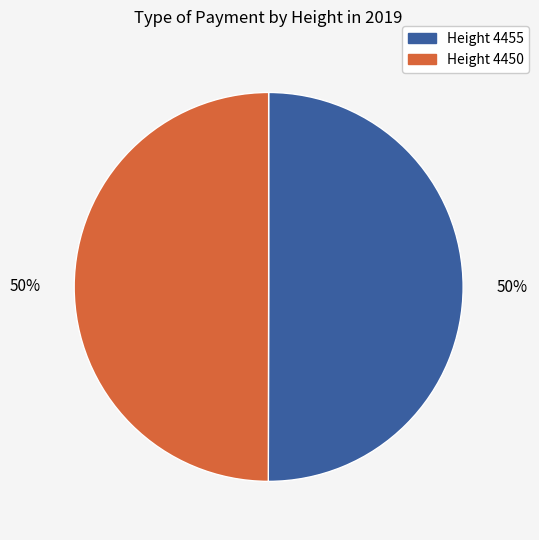

To the nearest percent, what is the average slice percentage?

50%